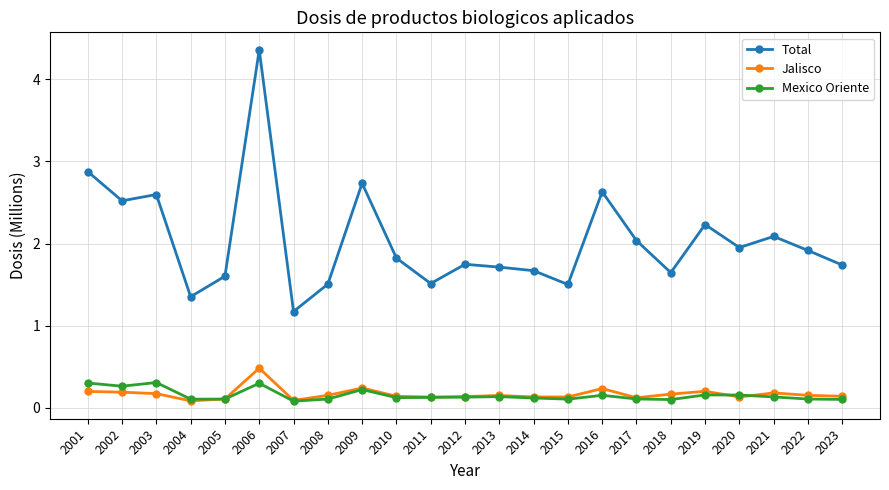

True or false: Mexico Oriente and Total cross at least once.

False